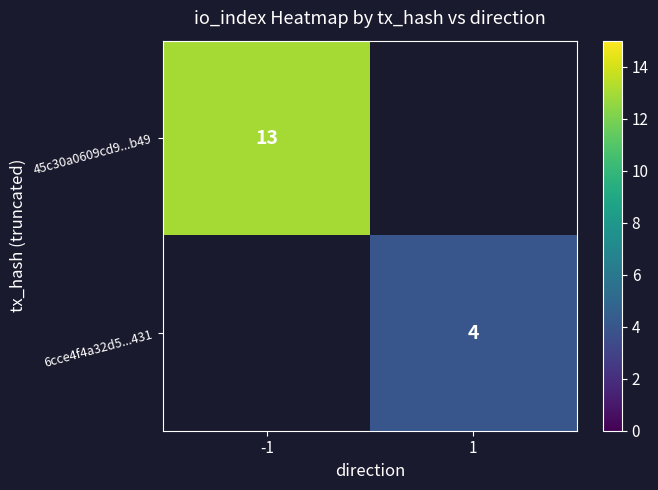

Is the value of 45c30a0609cd9...b49 at -1 greater than the value of 6cce4f4a32d5...431 at 1?

Yes